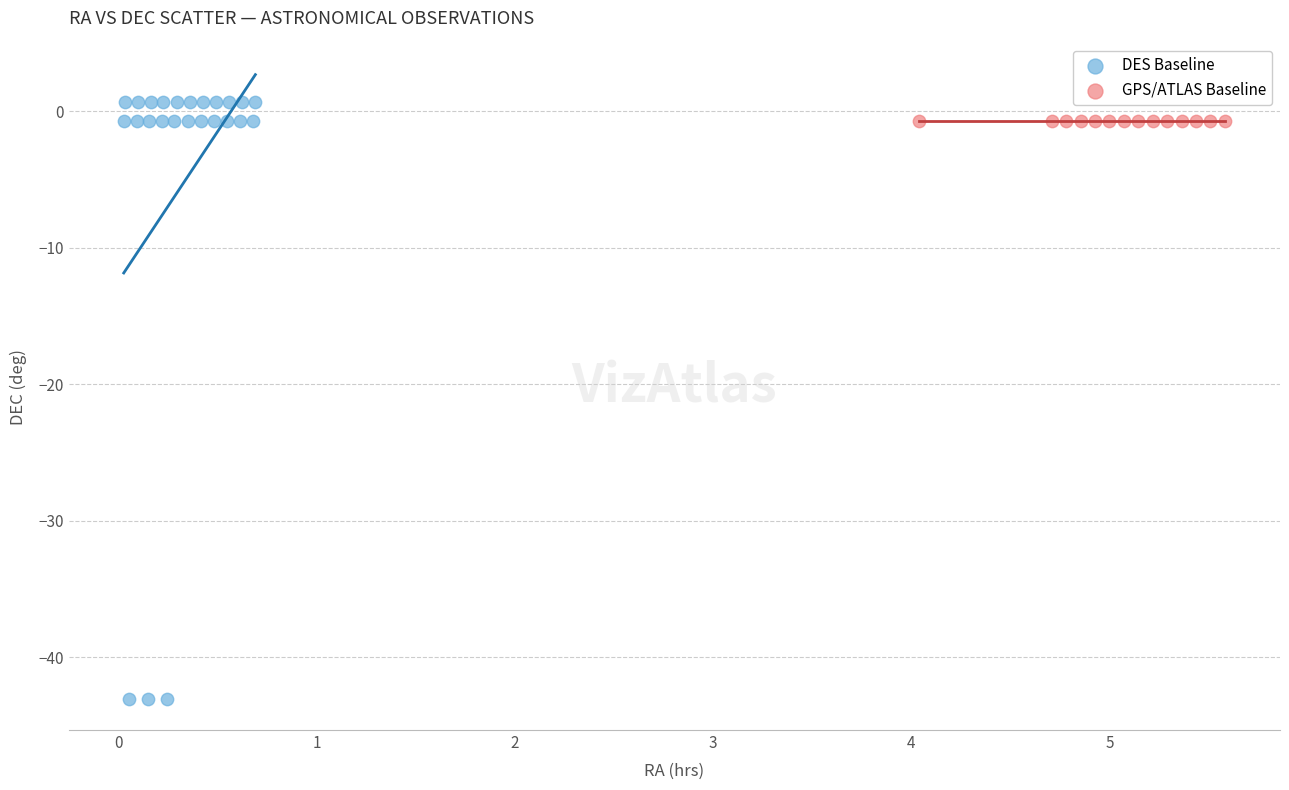

Which series contains the lowest Y value?

DES Baseline